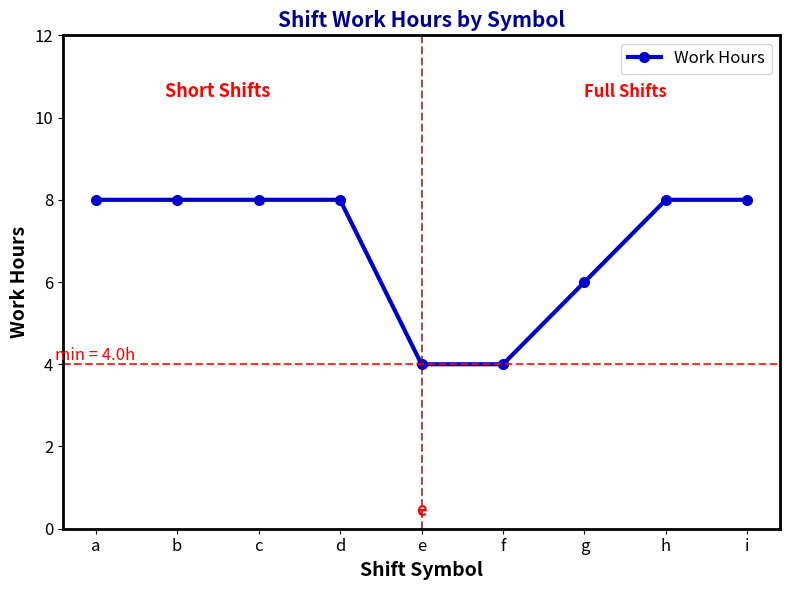

How many values are below 7?

3